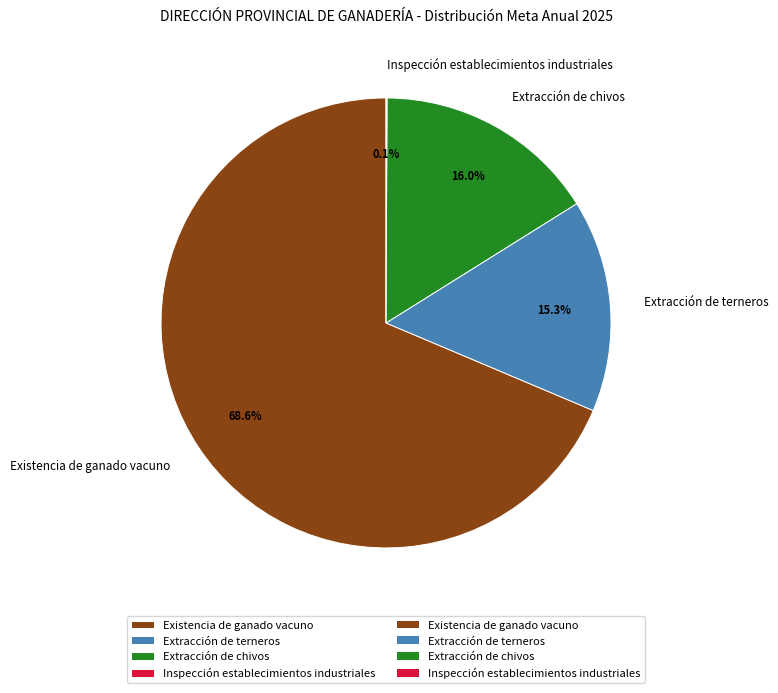

Between Extracción de chivos and Existencia de ganado vacuno, which is larger?

Existencia de ganado vacuno